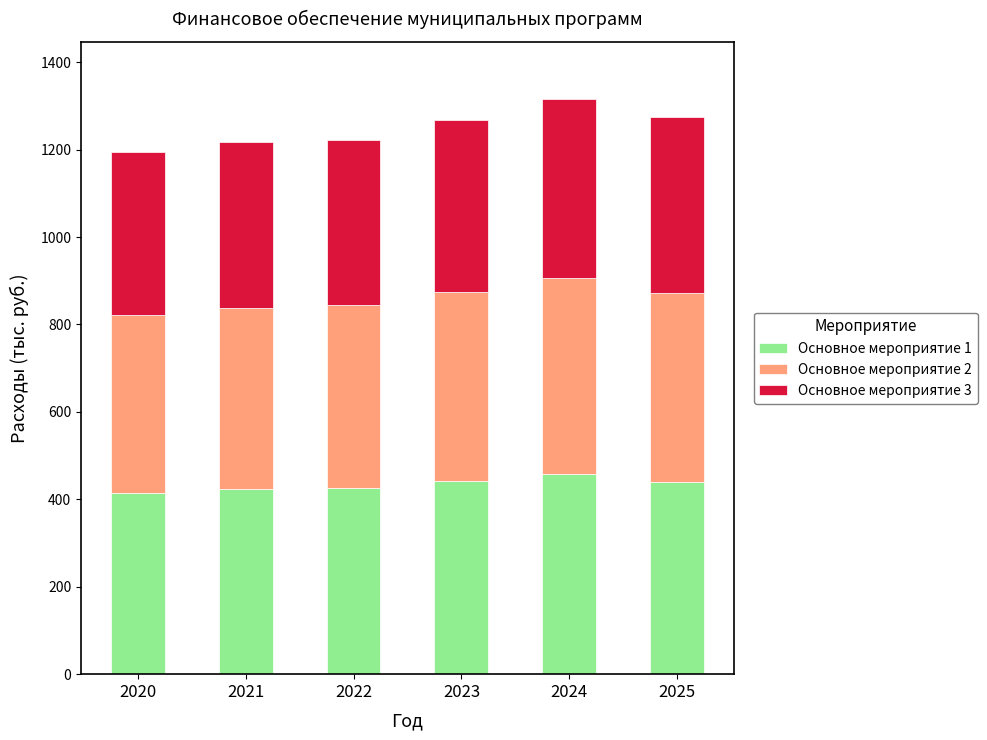

What is the average value of the Основное мероприятие 1 series?

434